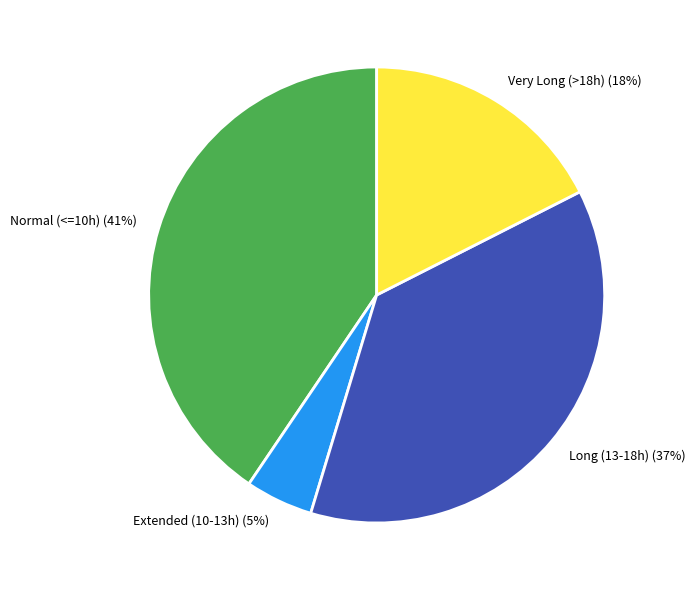

To the nearest percent, what portion does Normal (<=10h) represent?

41%